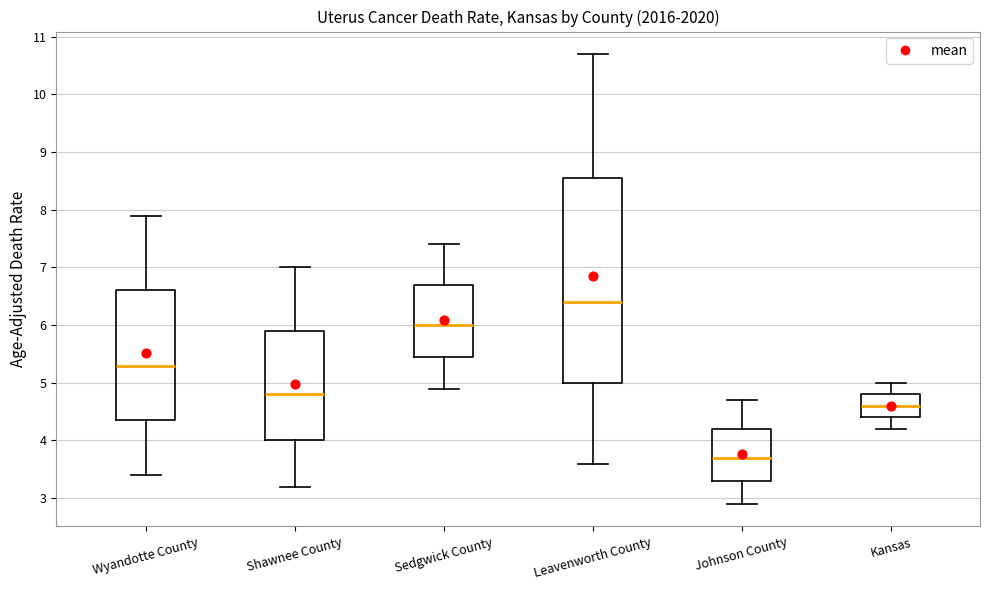

Reading left to right, transcribe this box plot: for each box, give where its median line is, the range the box spans, and where its two whiskers end, as read against the y-axis. The values are not printed on the chart, so give them approximately, as read against the axis.

Wyandotte County: median 5.3, box 4.4 to 6.6, whiskers 3.4 to 7.9
Shawnee County: median 4.8, box 4.0 to 5.9, whiskers 3.2 to 7.0
Sedgwick County: median 6.0, box 5.5 to 6.7, whiskers 4.9 to 7.4
Leavenworth County: median 6.4, box 5.0 to 8.6, whiskers 3.6 to 10.7
Johnson County: median 3.7, box 3.3 to 4.2, whiskers 2.9 to 4.7
Kansas: median 4.6, box 4.4 to 4.8, whiskers 4.2 to 5.0